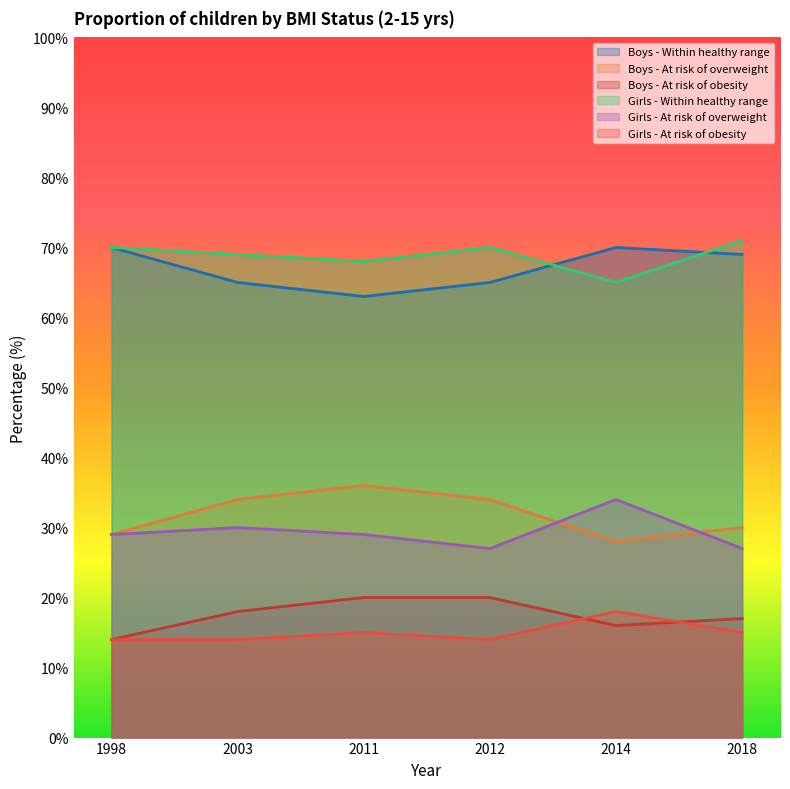

List the labels in order of Girls - At risk of overweight value, smallest first.

2012, 2018, 1998, 2011, 2003, 2014